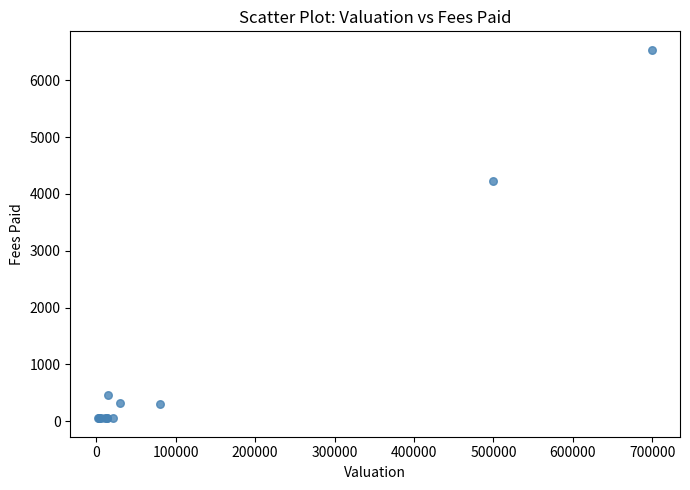

What Y value in the scatter plot is closest to 3294?

4221.8